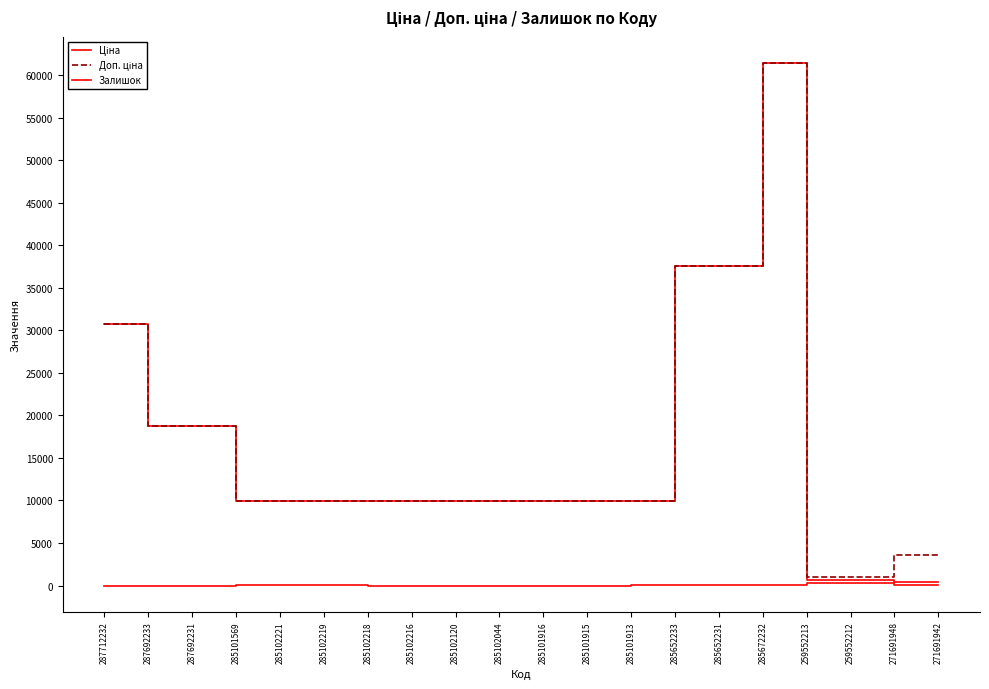

Does the chart display data point markers on the line(s)?

No